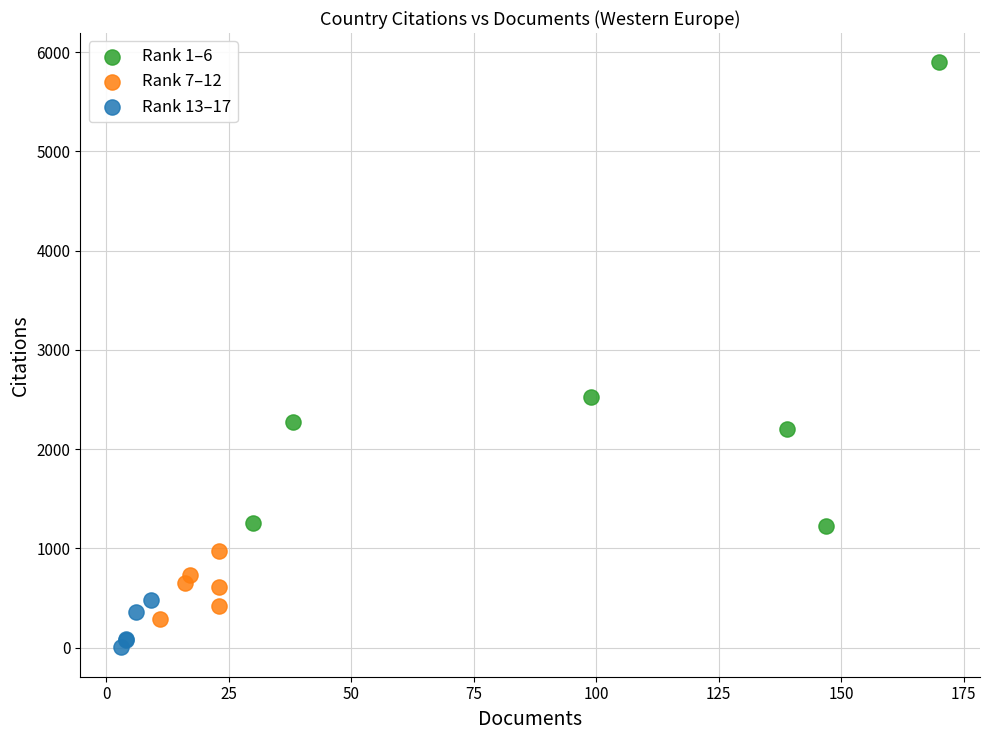

Which series reaches the maximum Y coordinate?

Rank 1–6